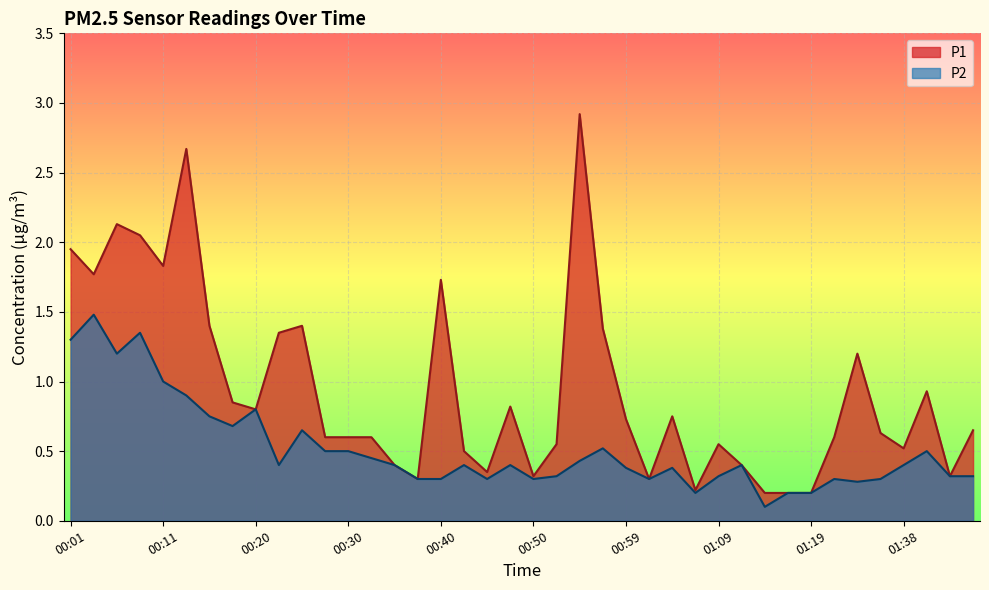

Reading left to right, list all the values displayed in this chart.

P1: 1.9	1.8	2.1	2.0	1.8	2.7	1.4	0.8	0.8	1.4	1.4	0.6	0.6	0.6	0.4	0.3	1.7	0.5	0.3	0.8	0.3	0.6	2.9	1.4	0.7	0.3	0.8	0.2	0.6	0.4	0.2	0.2	0.2	0.6	1.2	0.6	0.5	0.9	0.3	0.7
P2: 1.3	1.5	1.2	1.4	1.0	0.9	0.8	0.7	0.8	0.4	0.7	0.5	0.5	0.5	0.4	0.3	0.3	0.4	0.3	0.4	0.3	0.3	0.4	0.5	0.4	0.3	0.4	0.2	0.3	0.4	0.1	0.2	0.2	0.3	0.3	0.3	0.4	0.5	0.3	0.3